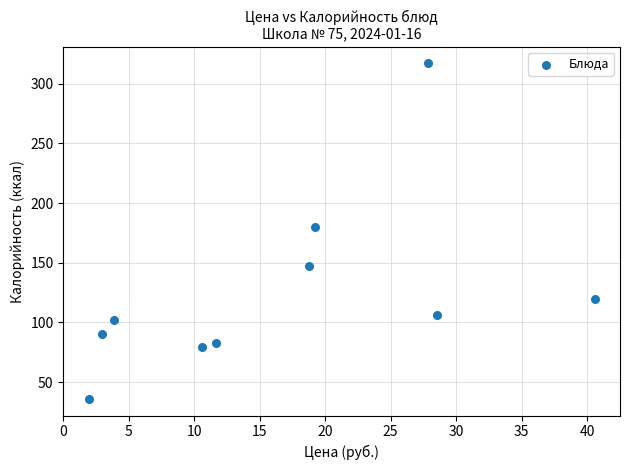

What is the range of Y values (max minus min)?

281